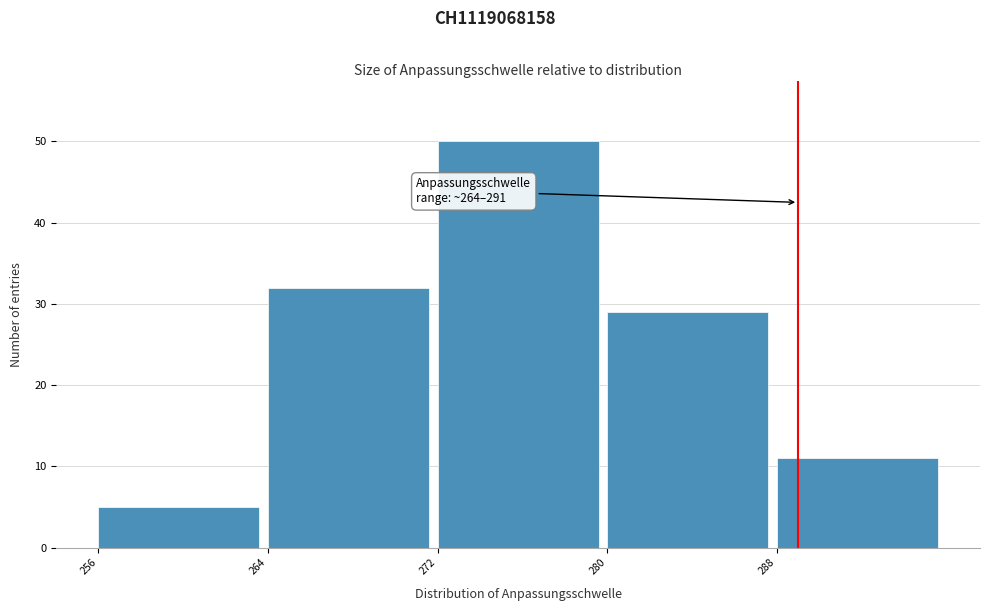

Which range on the x-axis has the tallest bar?

272 to 280